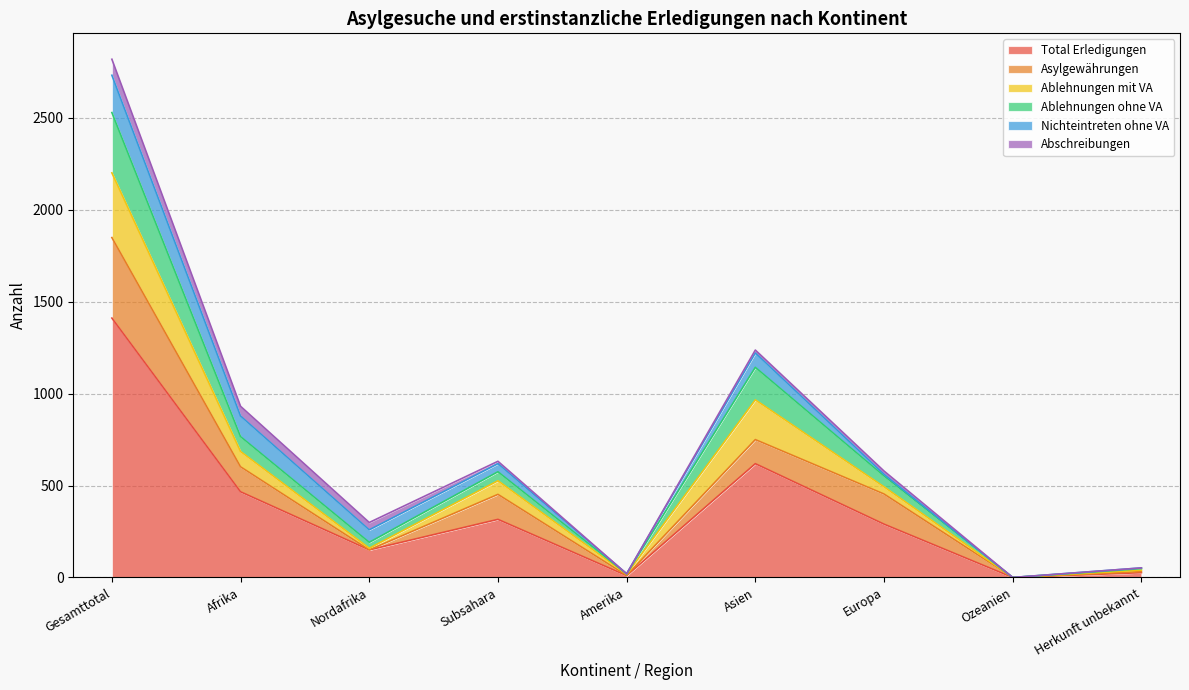

Rank the categories by Total Erledigungen value from highest to lowest.

Gesamttotal, Asien, Afrika, Subsahara, Europa, Nordafrika, Herkunft unbekannt, Amerika, Ozeanien